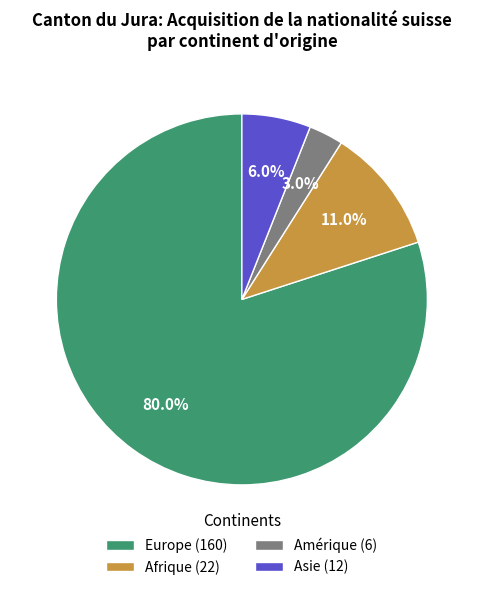

What is the total percentage of Europe (160) and Asie (12)?

86.0%